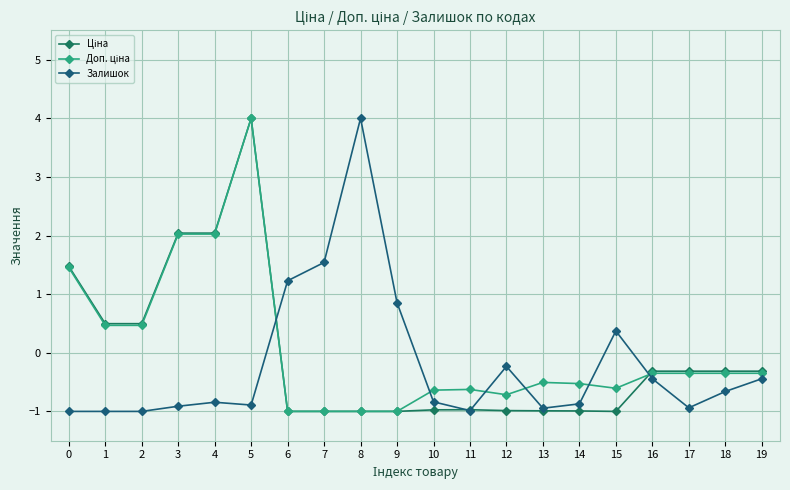

What is the sum of the Доп. ціна values at 4 and 3?

4.0